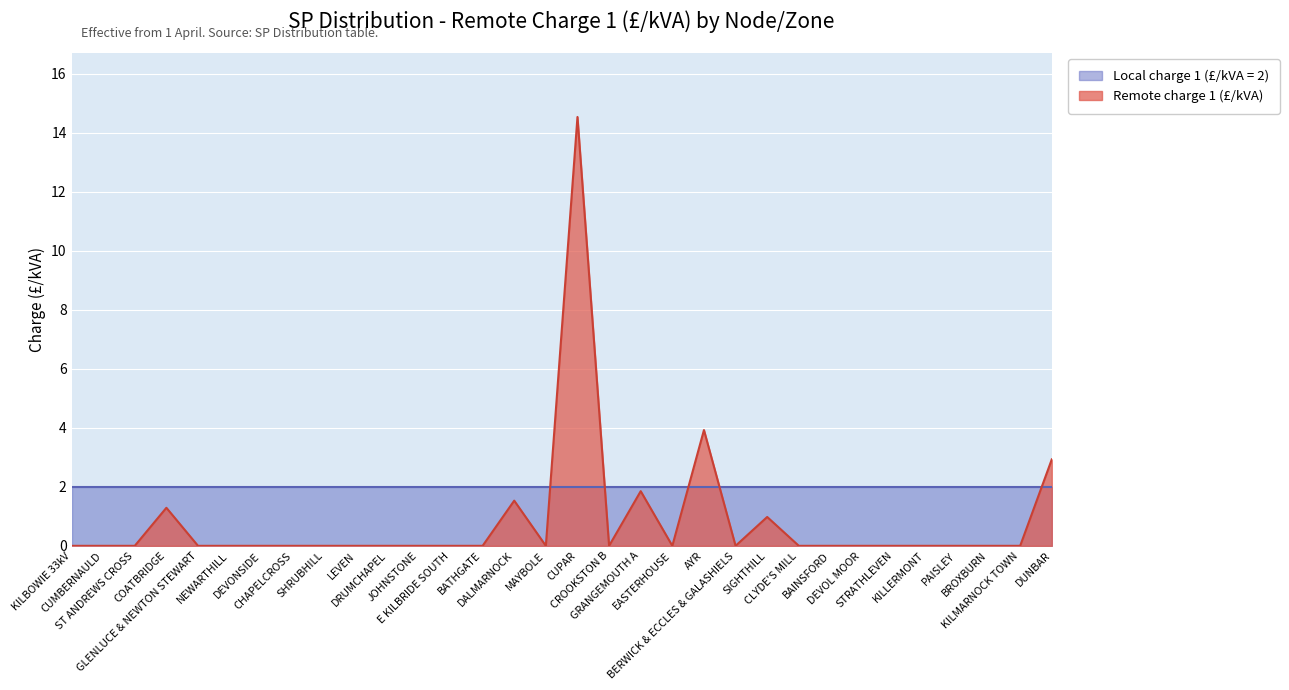

How many lines are shown in the chart?

2